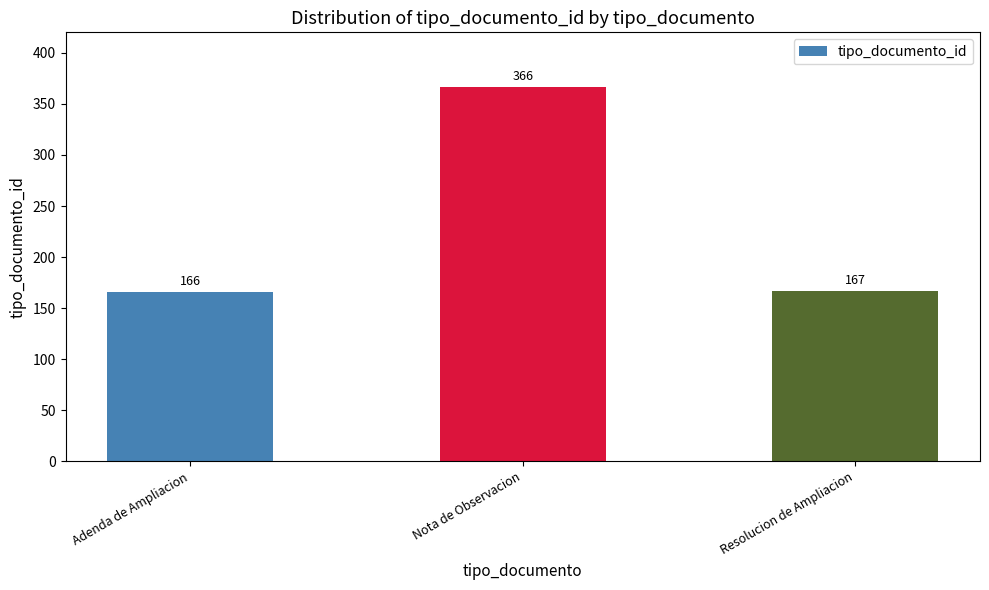

The chart shows a value of 366 at Nota de Observacion. True or false?

True